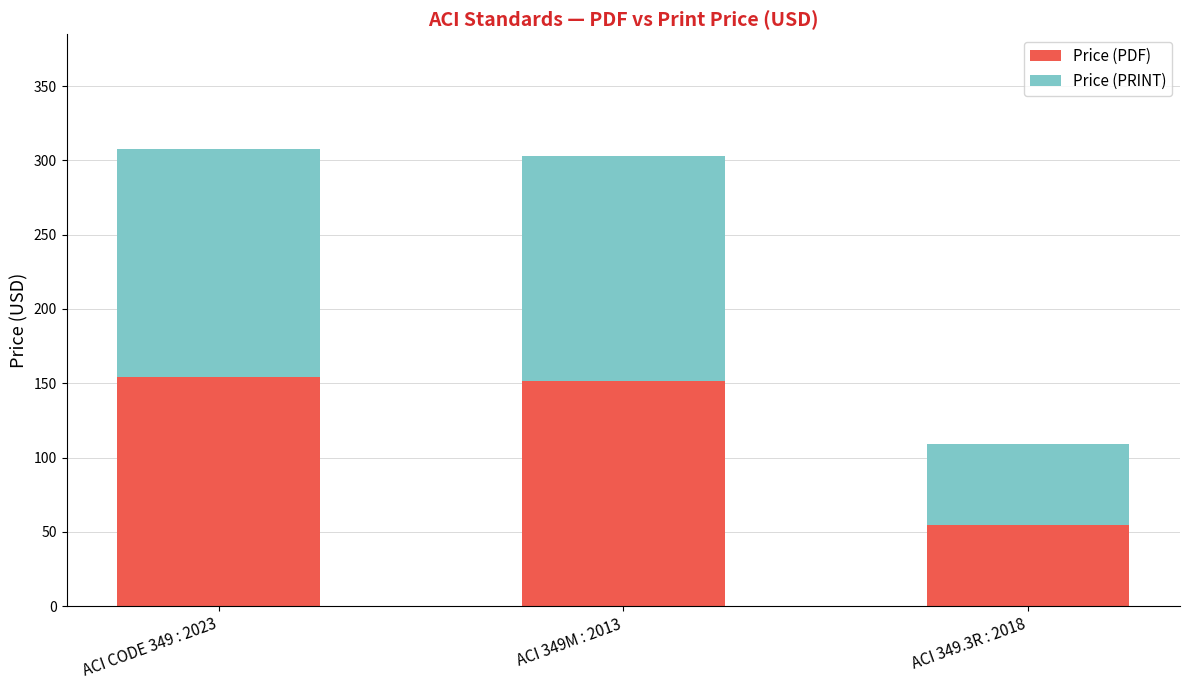

What is the average value of the Price (PDF) series?

120.0